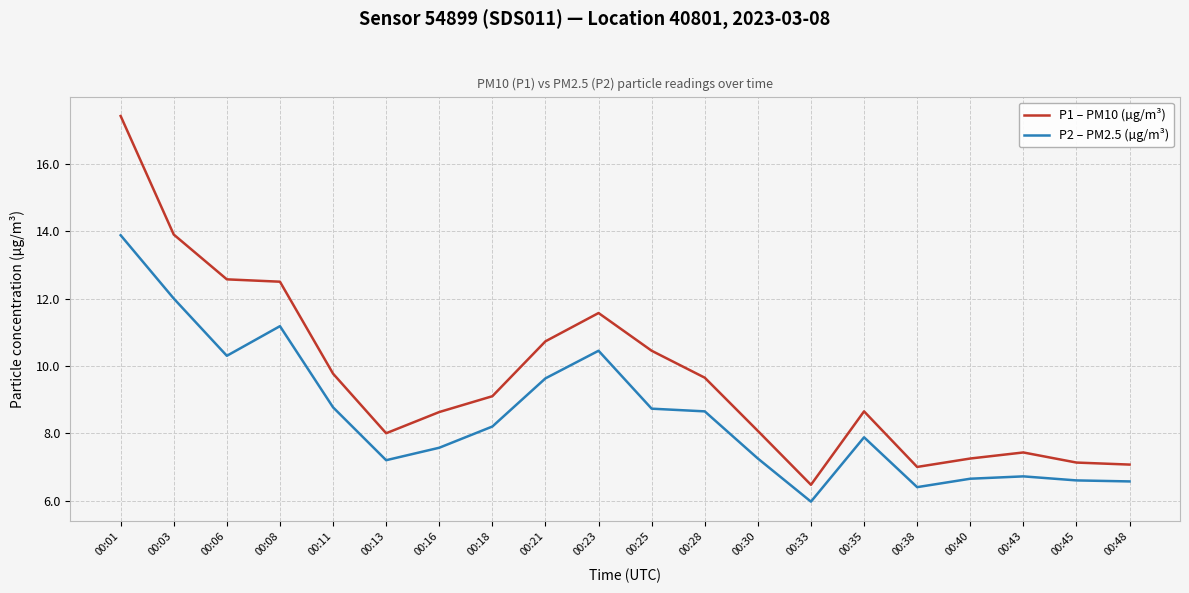

What is the spread (max minus min) of values at 00:06?

2.3